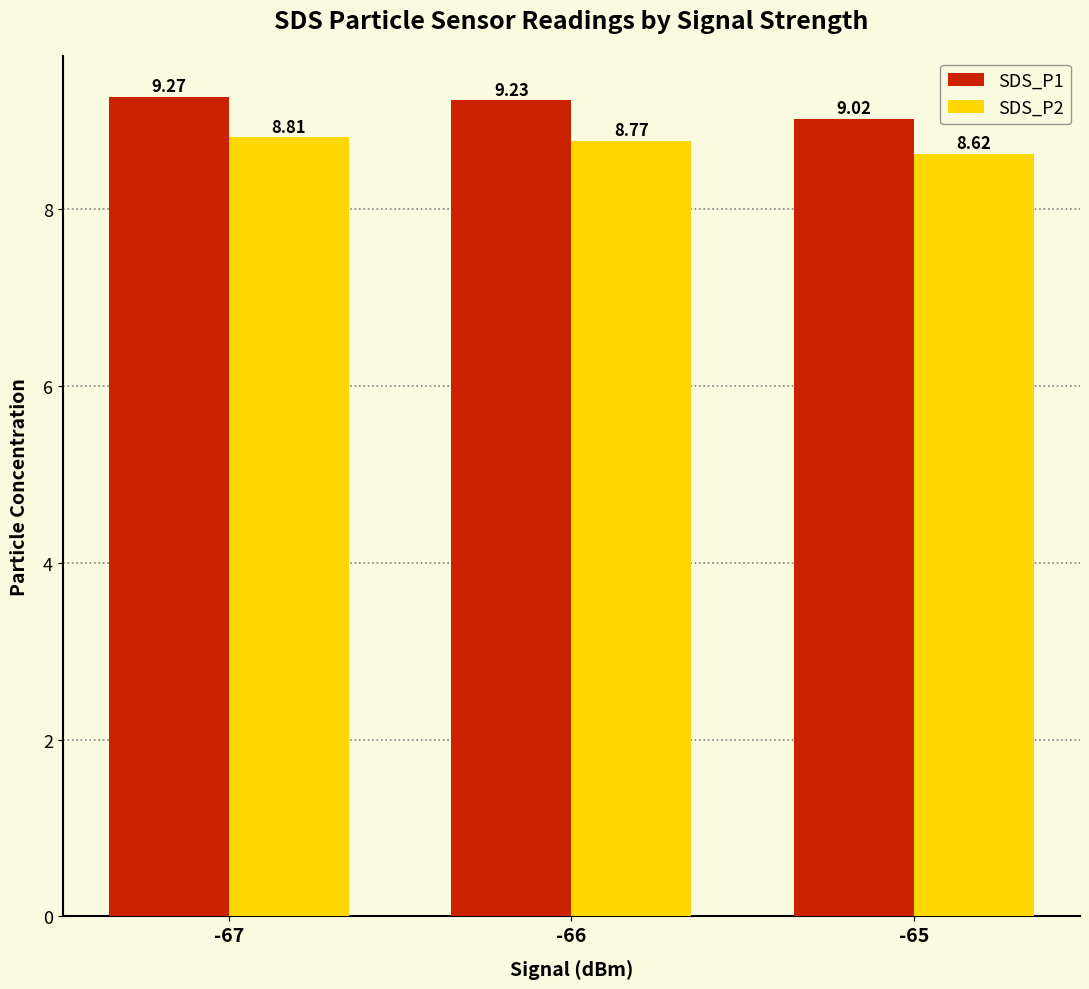

What is the greatest value displayed?

9.3